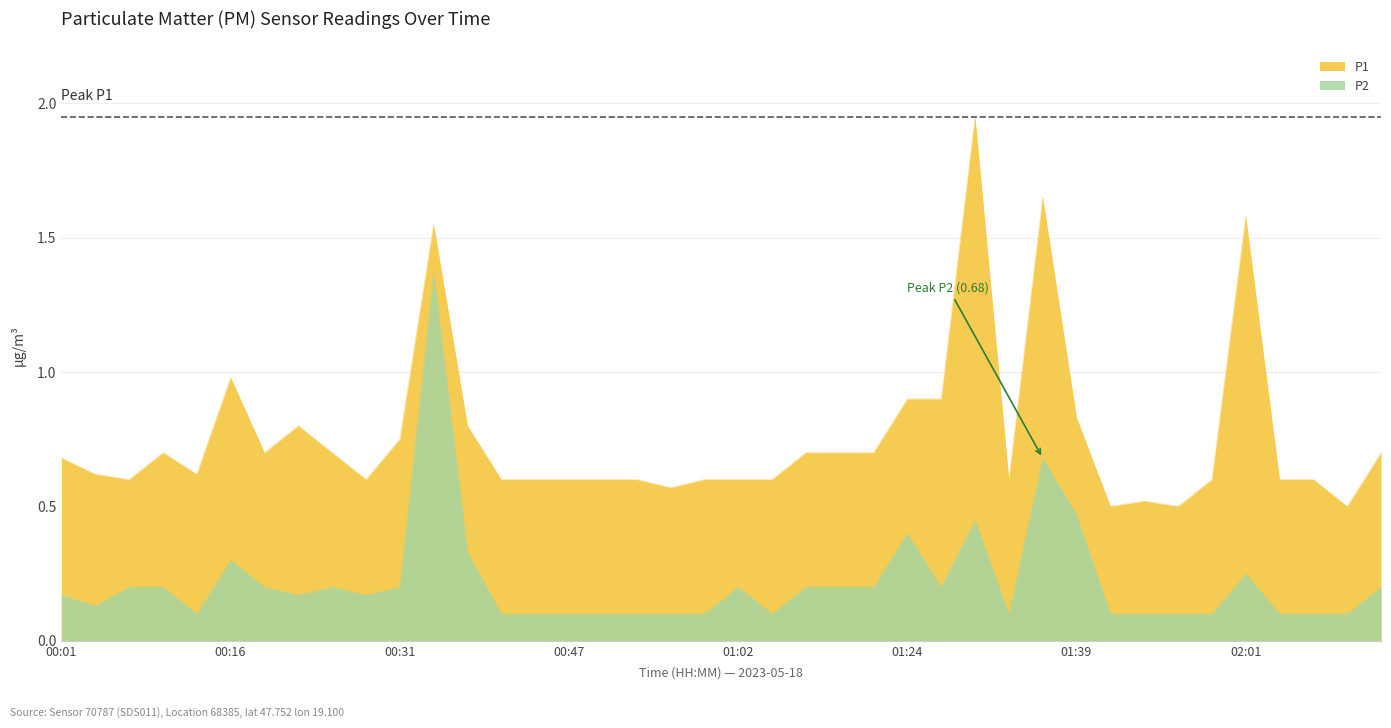

In P2, how many points are higher than both neighbors (excluding endpoints)?

8